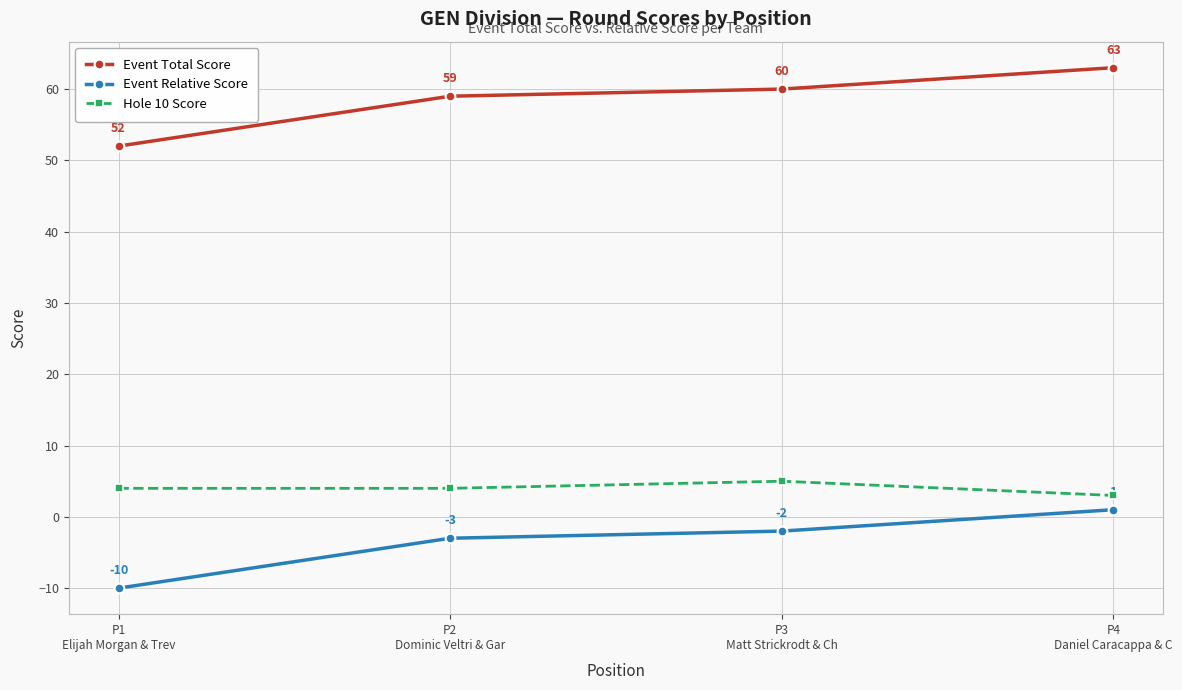

What is the smallest value displayed?

-10